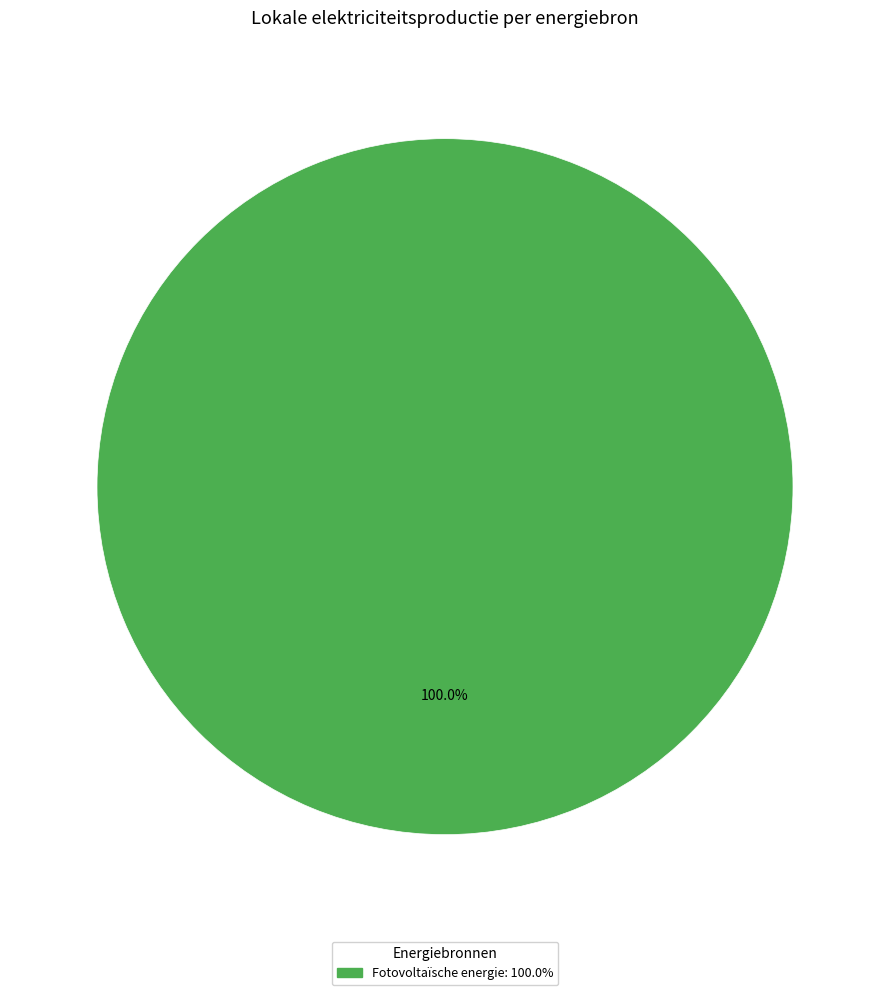

Is there a majority slice in this chart?

Yes